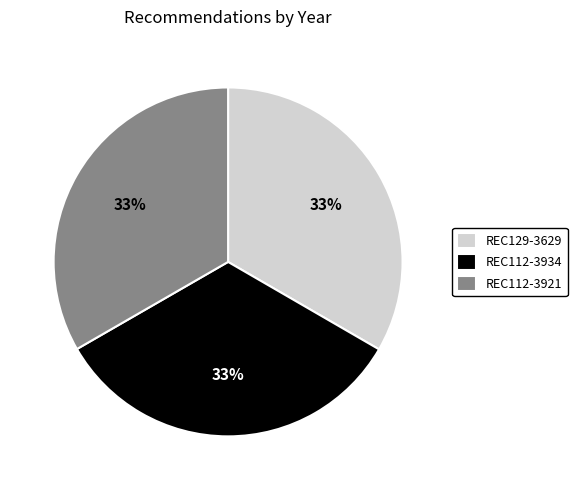

Does any single category account for the majority?

No